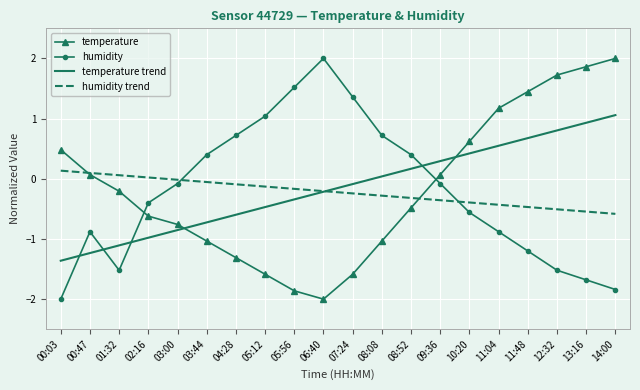

The value of temperature trend at 03:00 is -0.9. True or false?

True